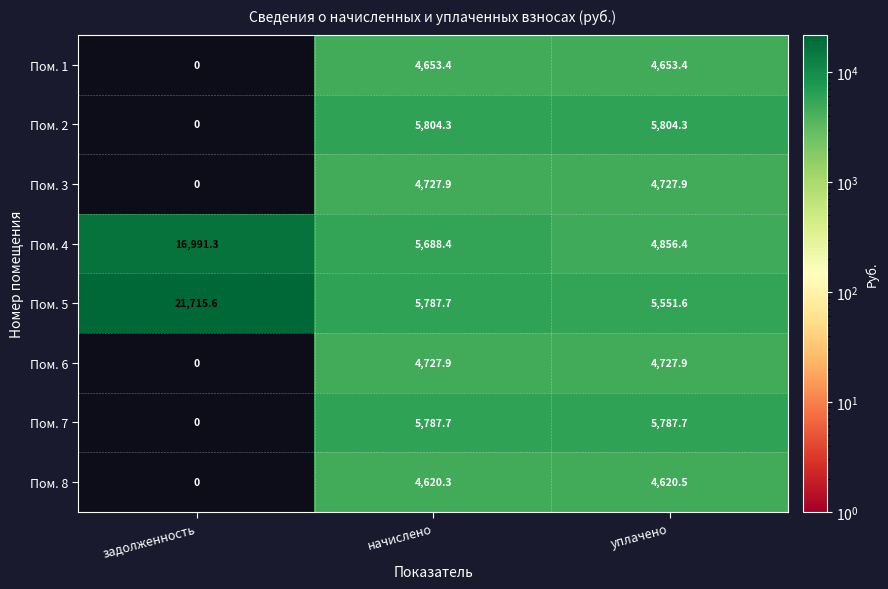

Where does the Пом. 5 series first go above 5787?

задолженность